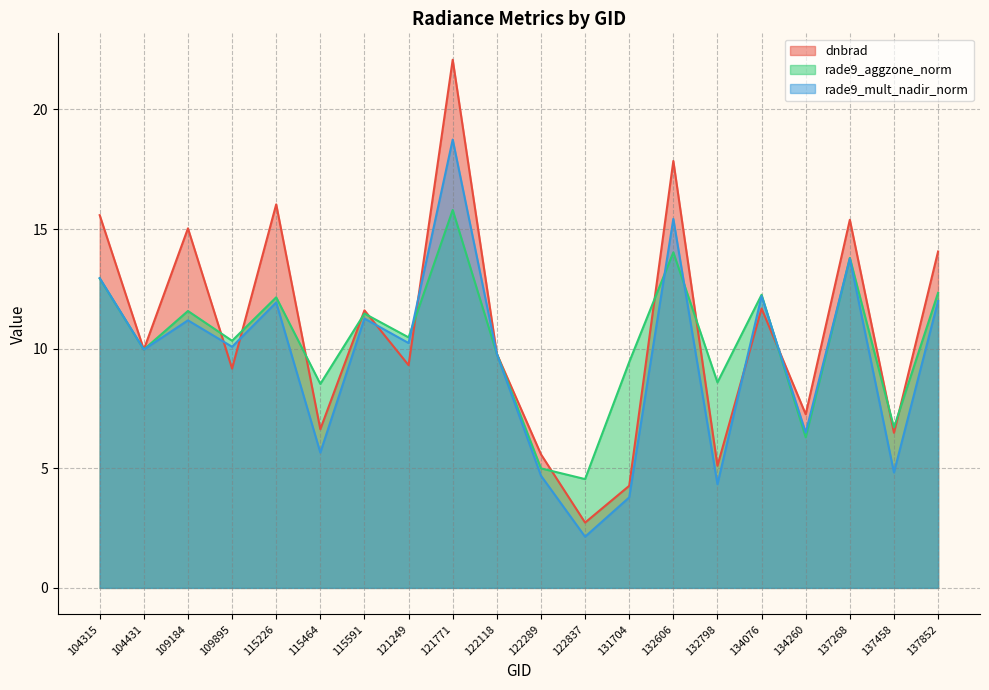

Which series has the largest range (max minus min)?

dnbrad